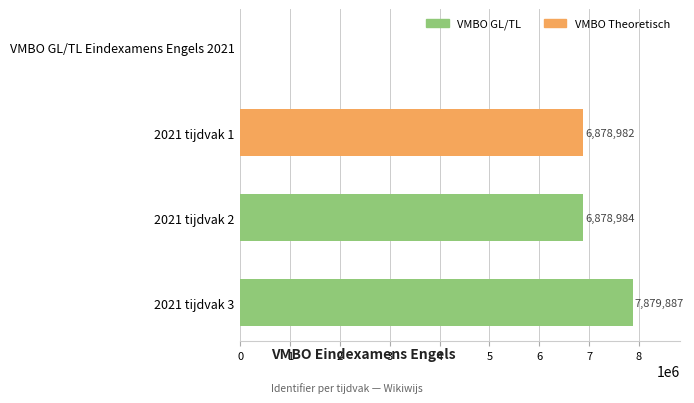

What is the average value?

5409463